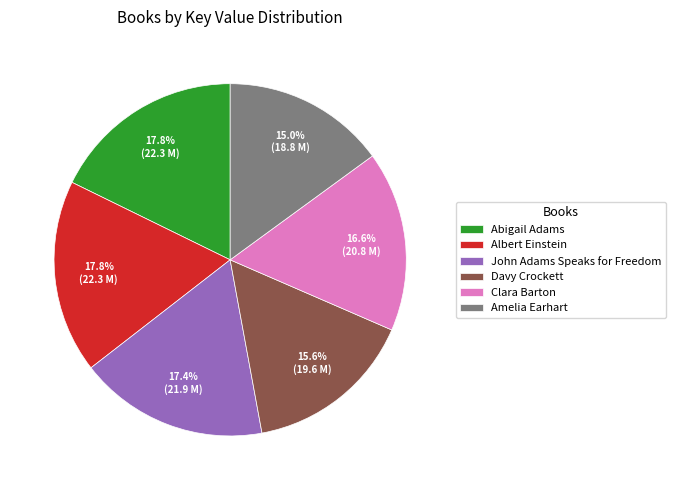

Which slice is the smallest?

Amelia Earhart